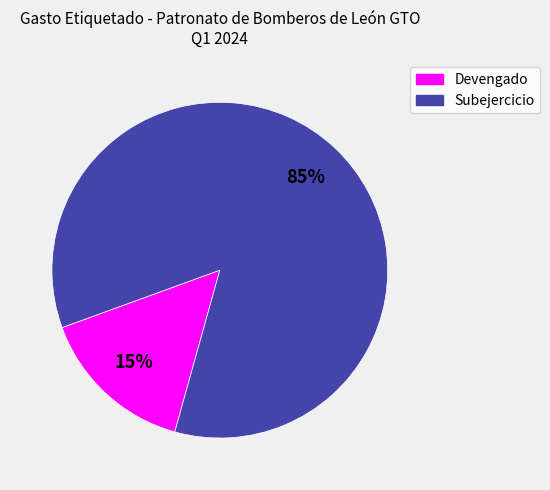

To the nearest percent, what percentage of the pie is Devengado?

15%